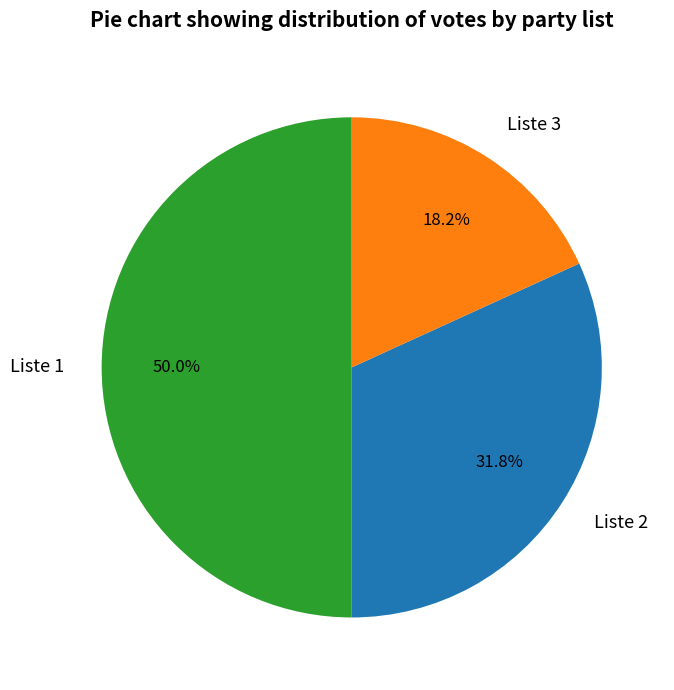

Is Liste 2 the majority of the pie?

No